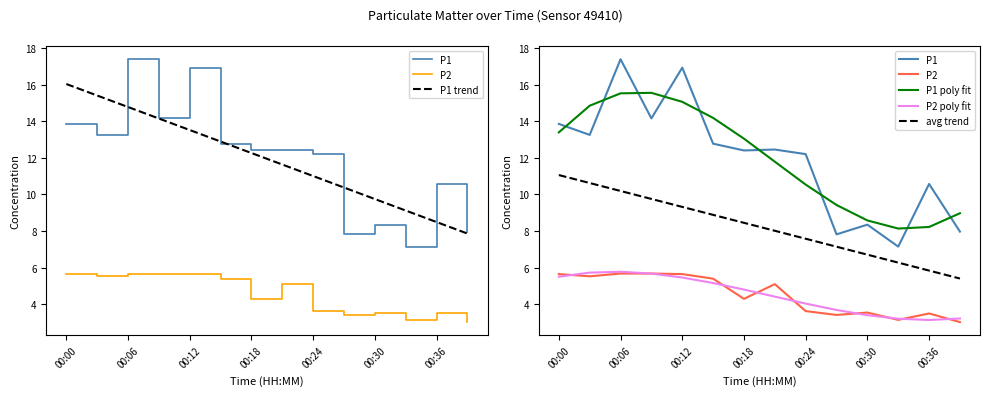

What position from the left is 00:24?

9